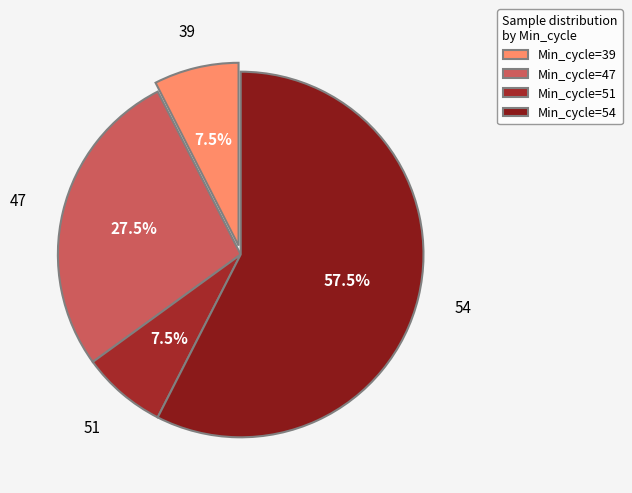

Count the number of slices in the pie.

4